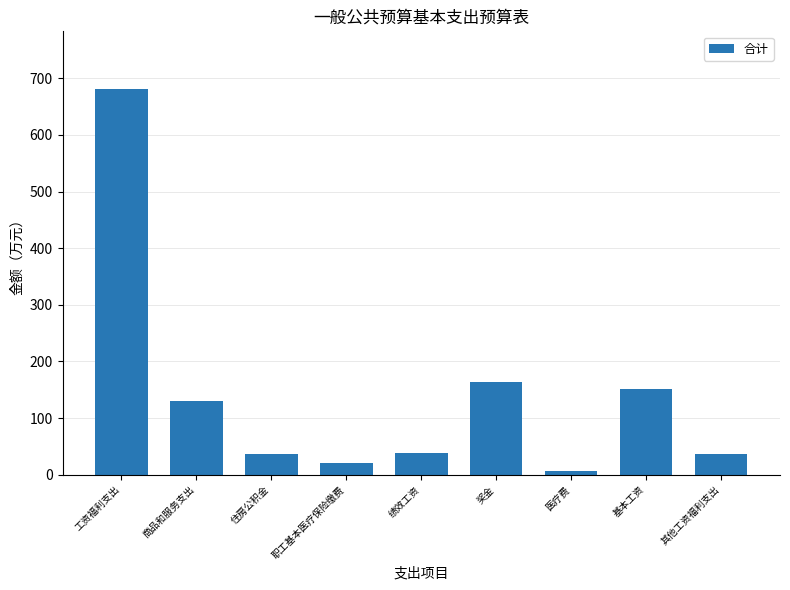

Between 工资福利支出 and 医疗费, which is larger?

工资福利支出